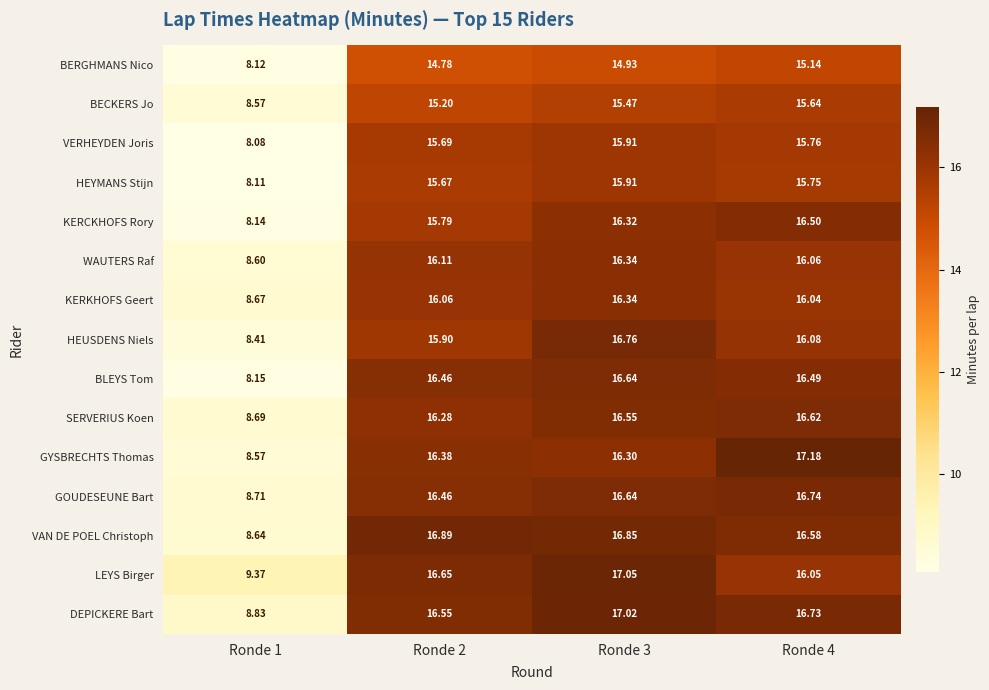

What is the spread (max minus min) of values at Ronde 4?

2.0